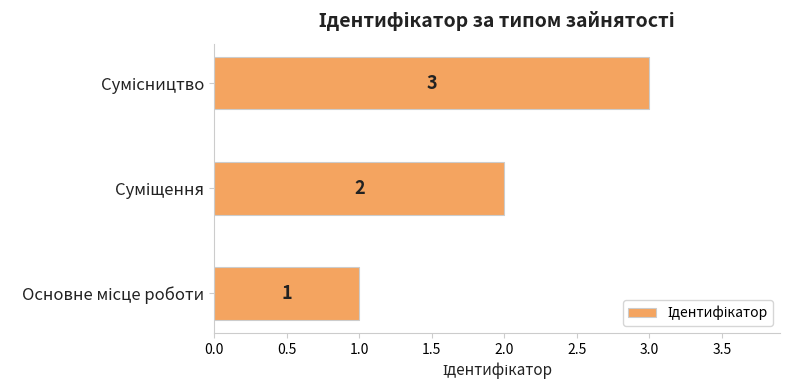

Count the number of categories in the chart.

3